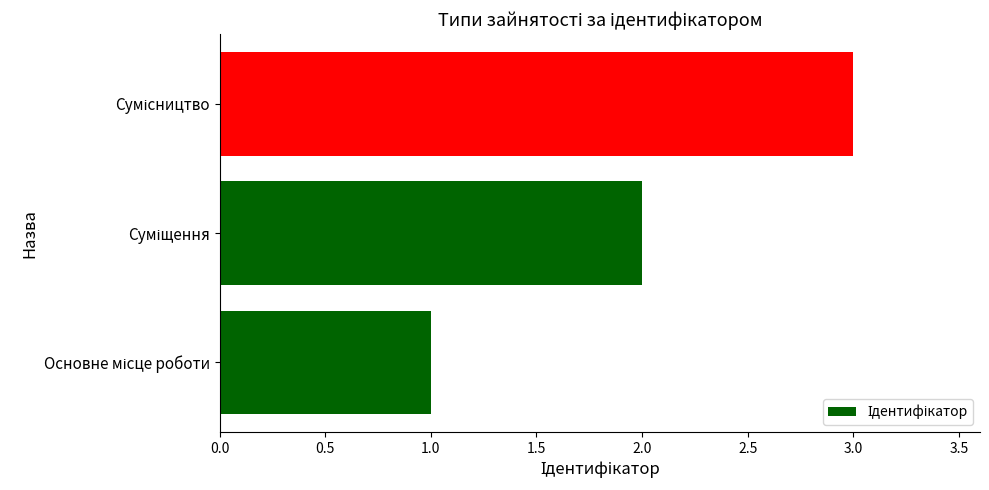

What is the greatest value displayed?

3